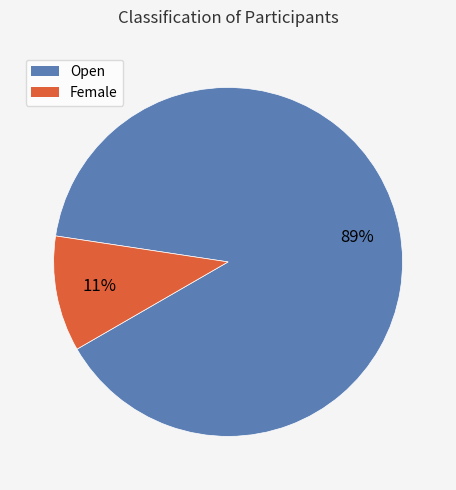

To the nearest percent, what percentage of the pie is Open?

89%